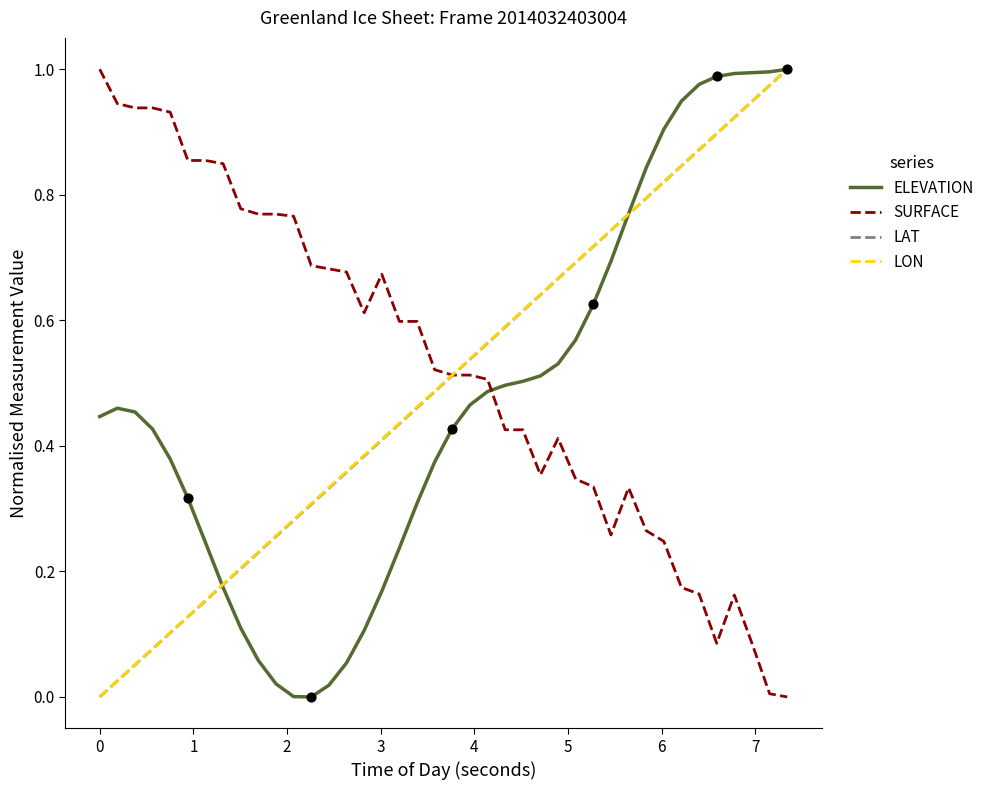

After their last crossing, which series has the higher values: SURFACE or ELEVATION?

ELEVATION